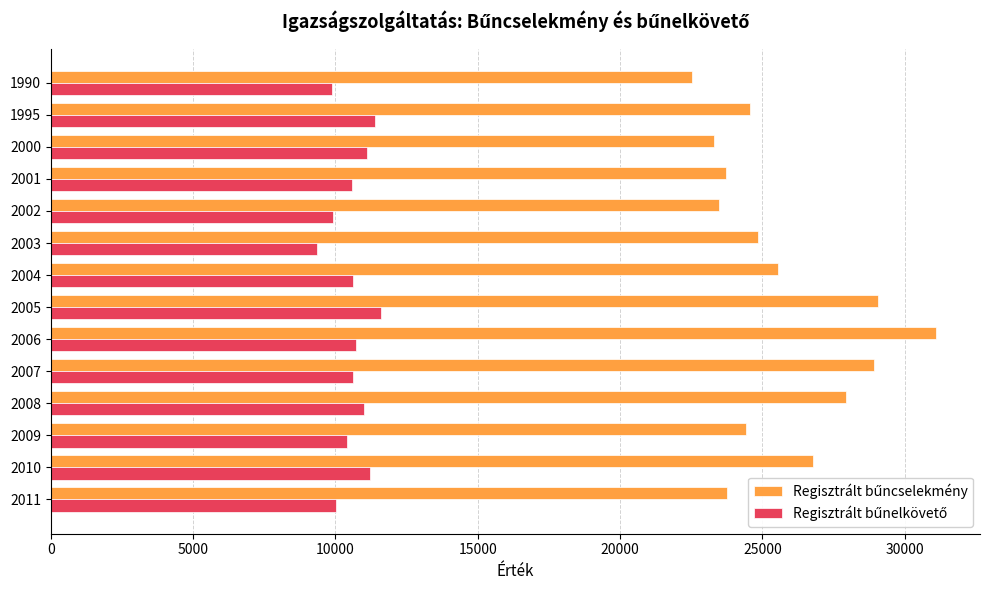

What is the total value across all series at 2001?

34319